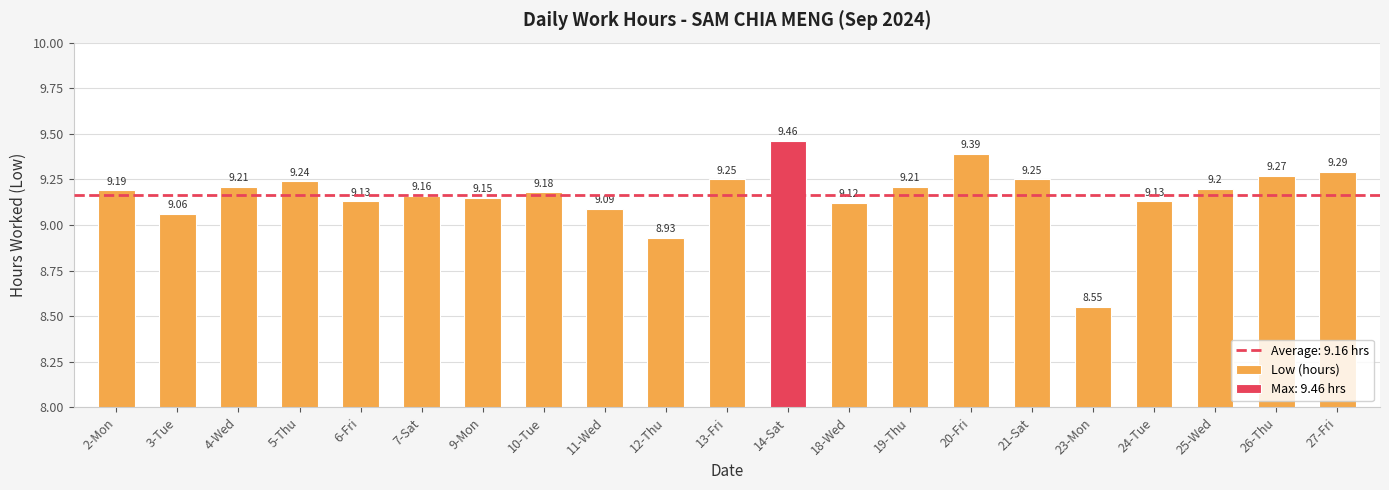

Does the chart contain any negative values?

No